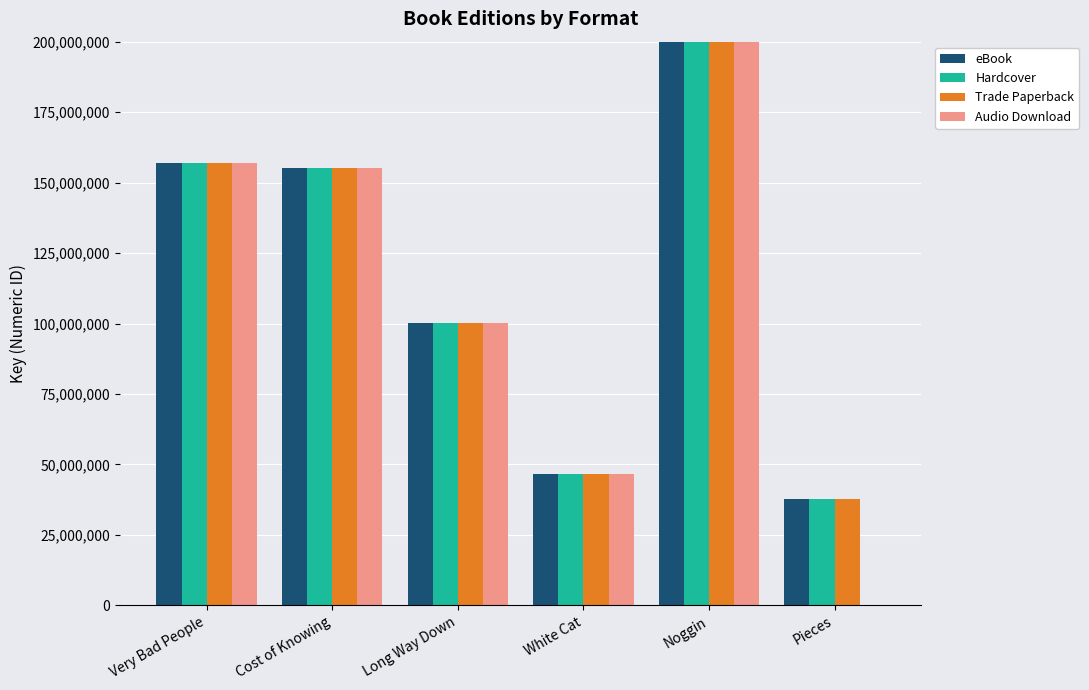

Where is Trade Paperback nearest to the value 220599722?

Very Bad People